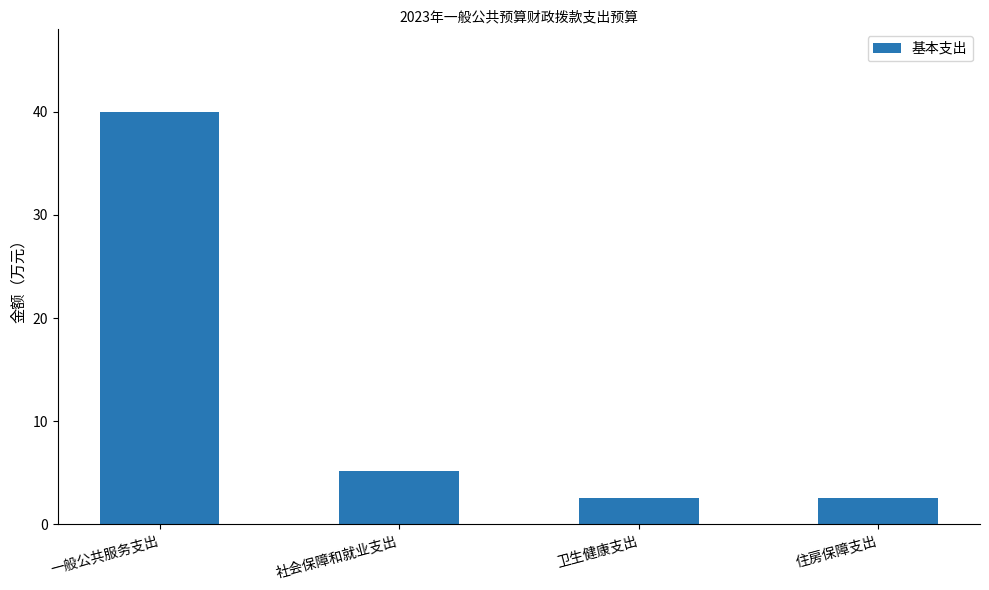

What is the label of the 2nd bar from the right?

卫生健康支出